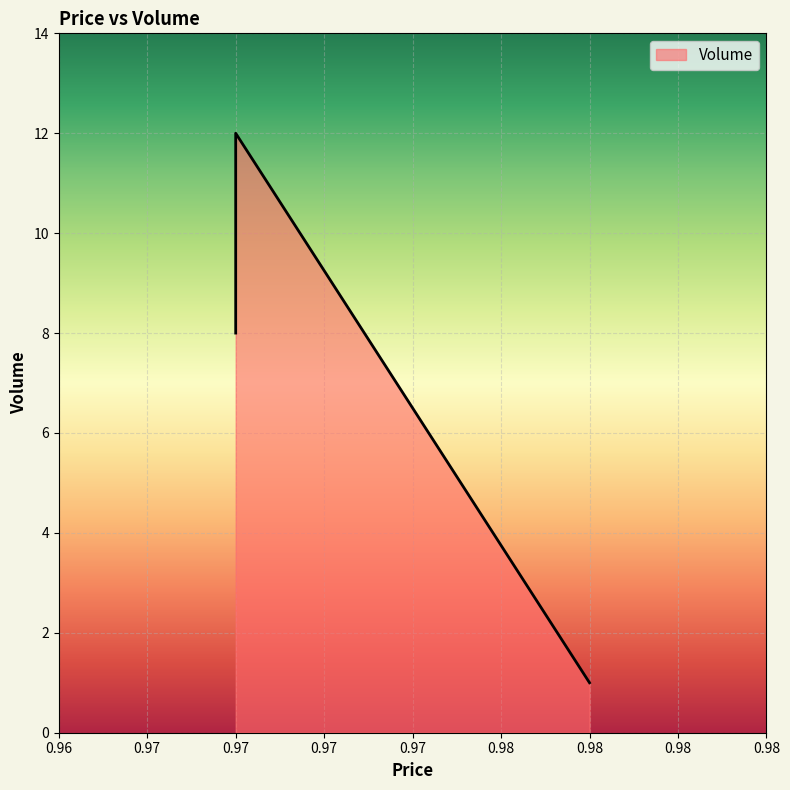

Which category has the lowest value across all series?

0.98